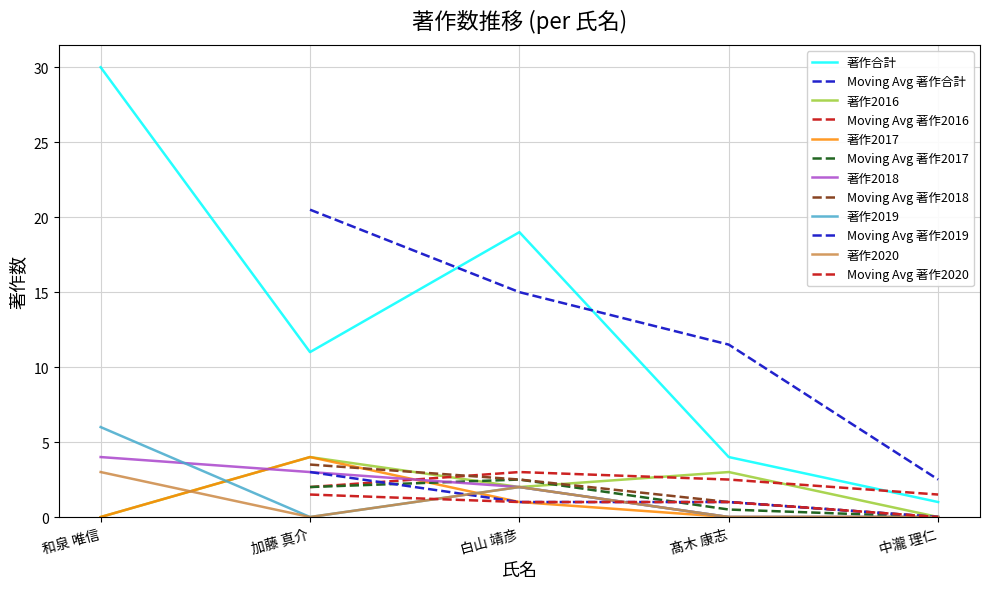

Where is the first local maximum for 著作2019?

白山 靖彦